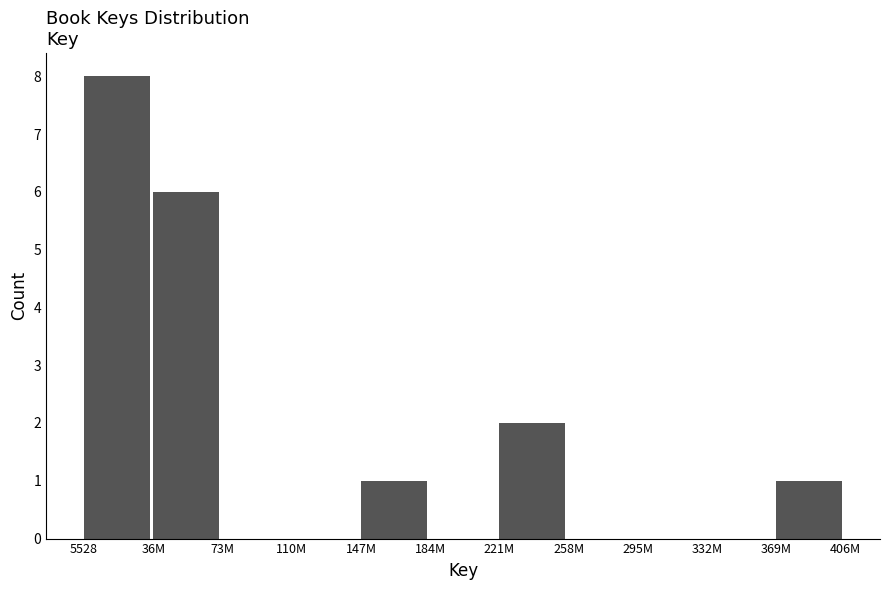

Reading left to right, transcribe all the data shown in this chart.

5528=8	36M=6	73M=0	110M=0	147M=1	184M=0	221M=2	258M=0	295M=0	332M=0	369M=1